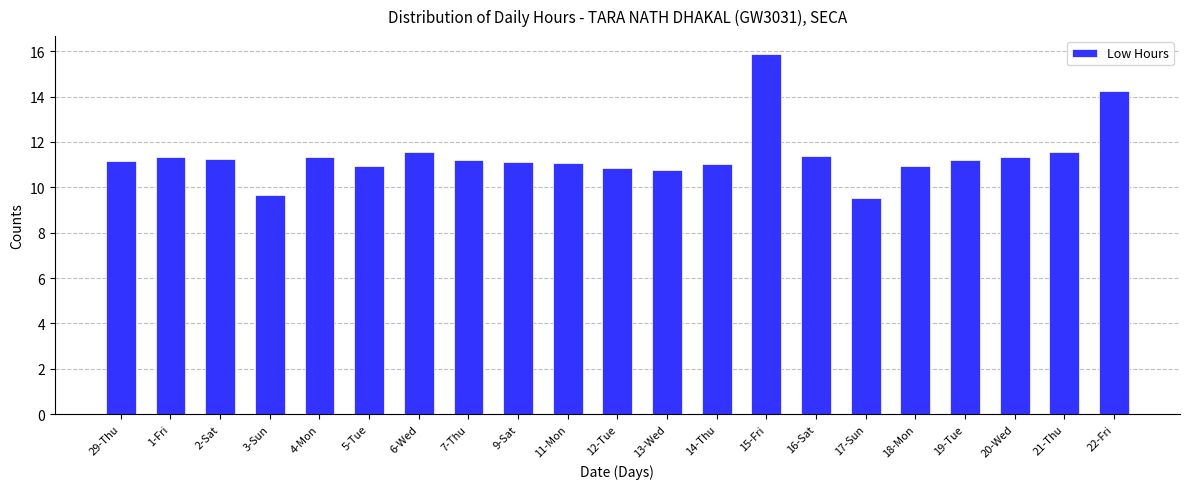

True or false: the data shows 11.0 at 14-Thu.

True